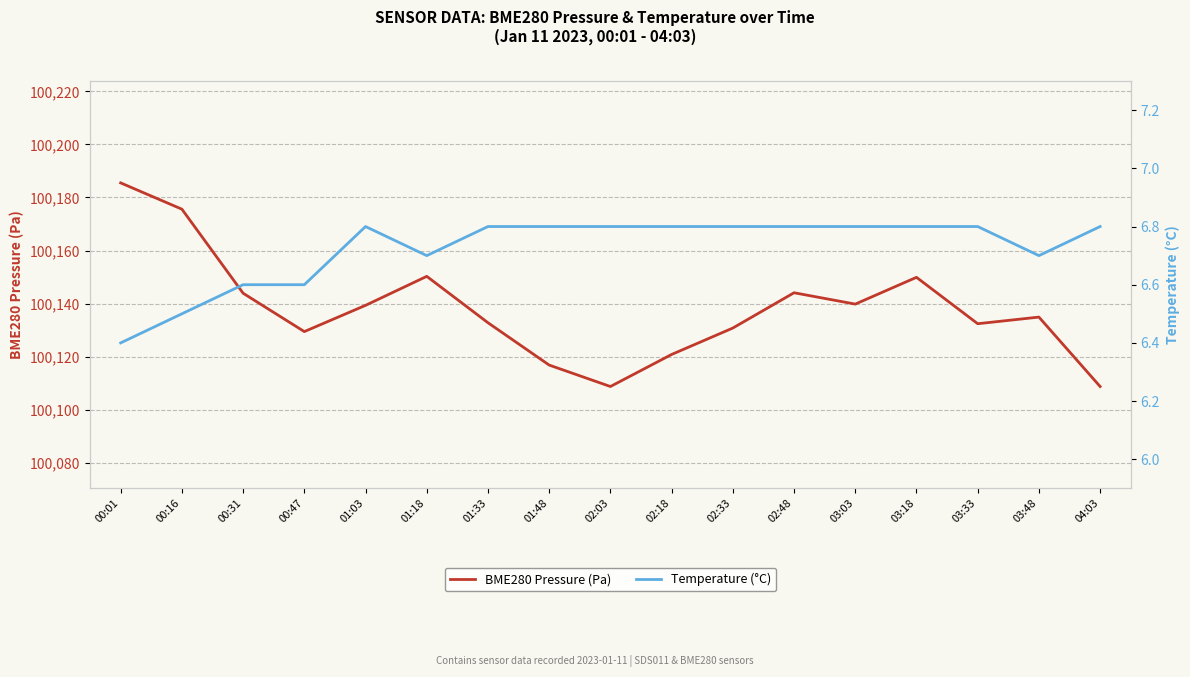

Which category has the highest value across all series?

00:01